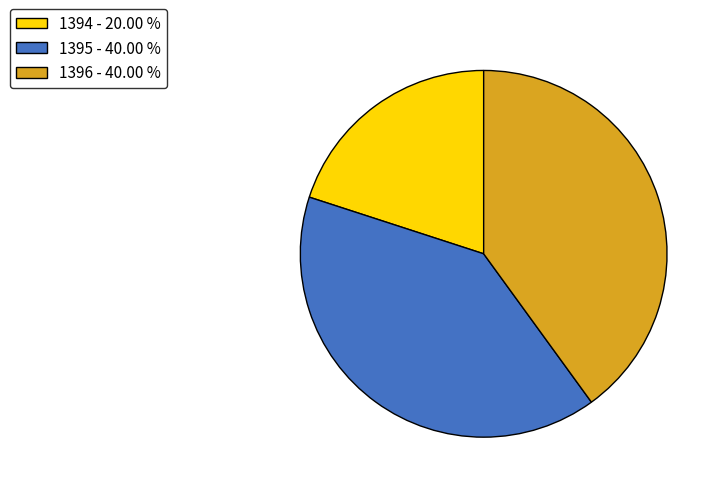

Is the sum of 1394 - 20.00 % and 1396 - 40.00 % greater than half?

Yes